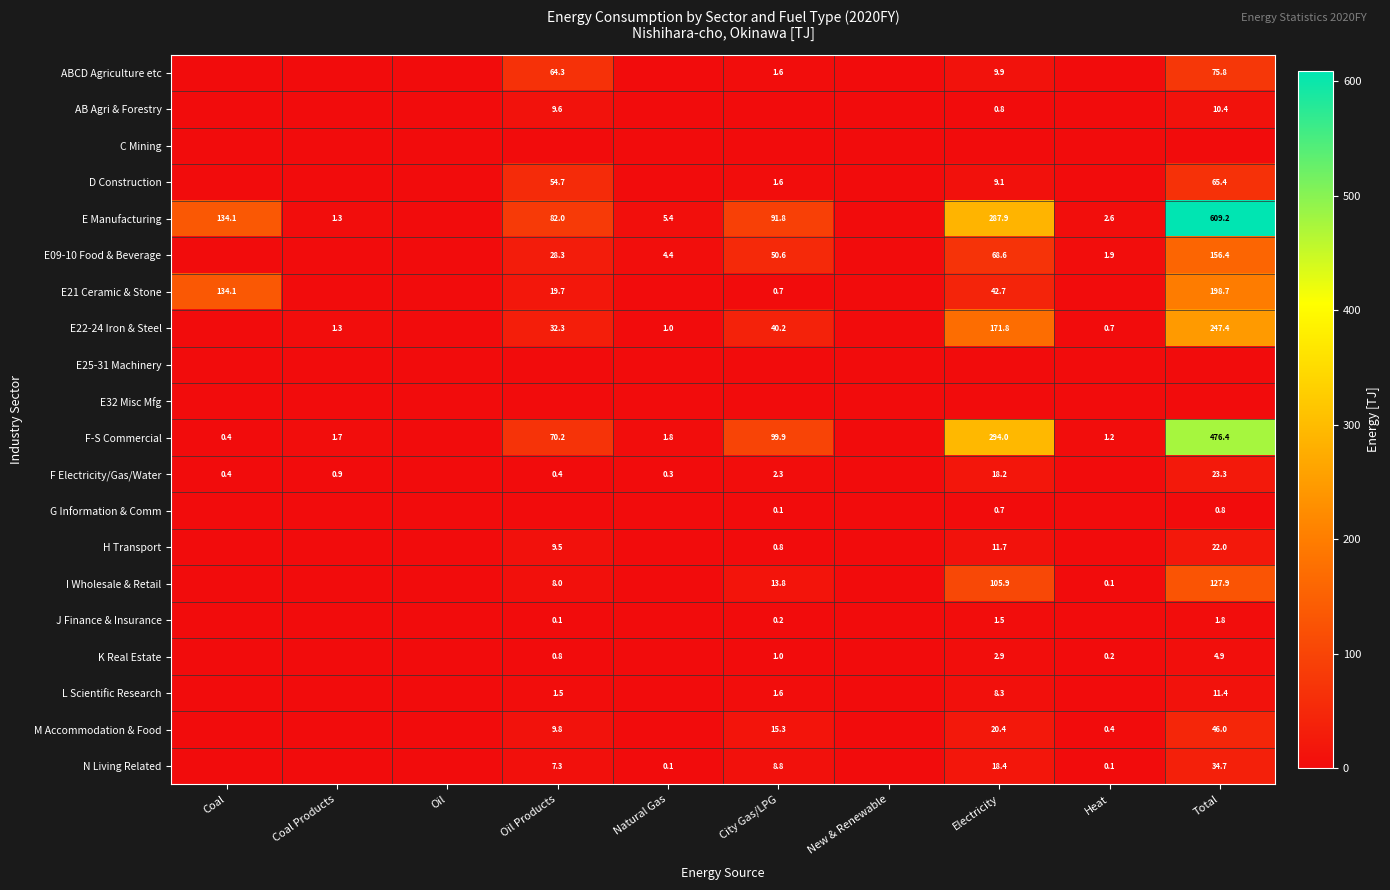

How many data points does each series have?

10